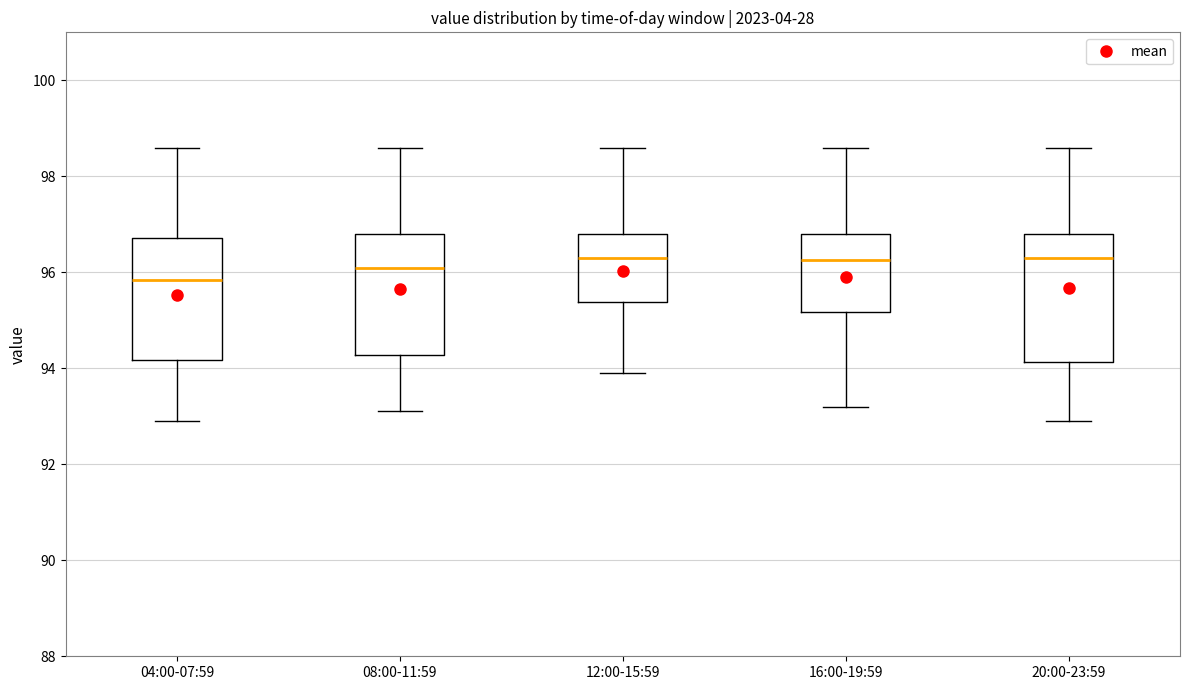

Reading left to right, transcribe this box plot: for each box, give where its median line is, the range the box spans, and where its two whiskers end, as read against the y-axis. The values are not printed on the chart, so give them approximately, as read against the axis.

04:00-07:59: median 95.8, box 94.2 to 96.8, whiskers 93.0 to 98.6
08:00-11:59: median 96.2, box 94.2 to 96.8, whiskers 93.2 to 98.6
12:00-15:59: median 96.4, box 95.4 to 96.8, whiskers 94.0 to 98.6
16:00-19:59: median 96.2, box 95.2 to 96.8, whiskers 93.2 to 98.6
20:00-23:59: median 96.4, box 94.2 to 96.8, whiskers 93.0 to 98.6